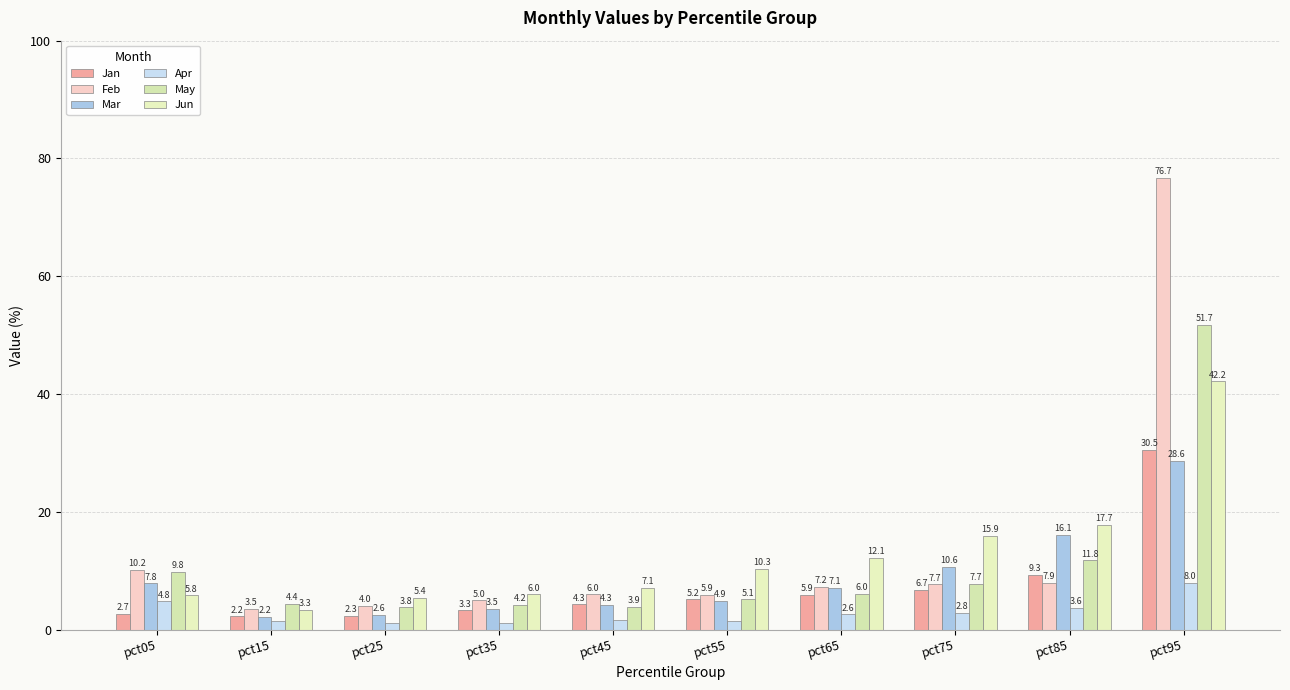

Reading left to right, what are all the values shown in this chart?

Jan: pct05=2.7	pct15=2.2	pct25=2.3	pct35=3.3	pct45=4.3	pct55=5.2	pct65=5.9	pct75=6.7	pct85=9.3	pct95=30.5
Feb: pct05=10.2	pct15=3.5	pct25=4.0	pct35=5.0	pct45=6.0	pct55=5.9	pct65=7.2	pct75=7.7	pct85=7.9	pct95=76.7
Mar: pct05=7.8	pct15=2.2	pct25=2.6	pct35=3.5	pct45=4.3	pct55=4.9	pct65=7.1	pct75=10.6	pct85=16.1	pct95=28.6
Apr: pct05=4.8	pct15=1.4	pct25=1.2	pct35=1.1	pct45=1.6	pct55=1.5	pct65=2.6	pct75=2.8	pct85=3.6	pct95=8.0
May: pct05=9.8	pct15=4.4	pct25=3.8	pct35=4.2	pct45=3.9	pct55=5.1	pct65=6.0	pct75=7.7	pct85=11.8	pct95=51.7
Jun: pct05=5.8	pct15=3.3	pct25=5.4	pct35=6.0	pct45=7.1	pct55=10.3	pct65=12.1	pct75=15.9	pct85=17.7	pct95=42.2